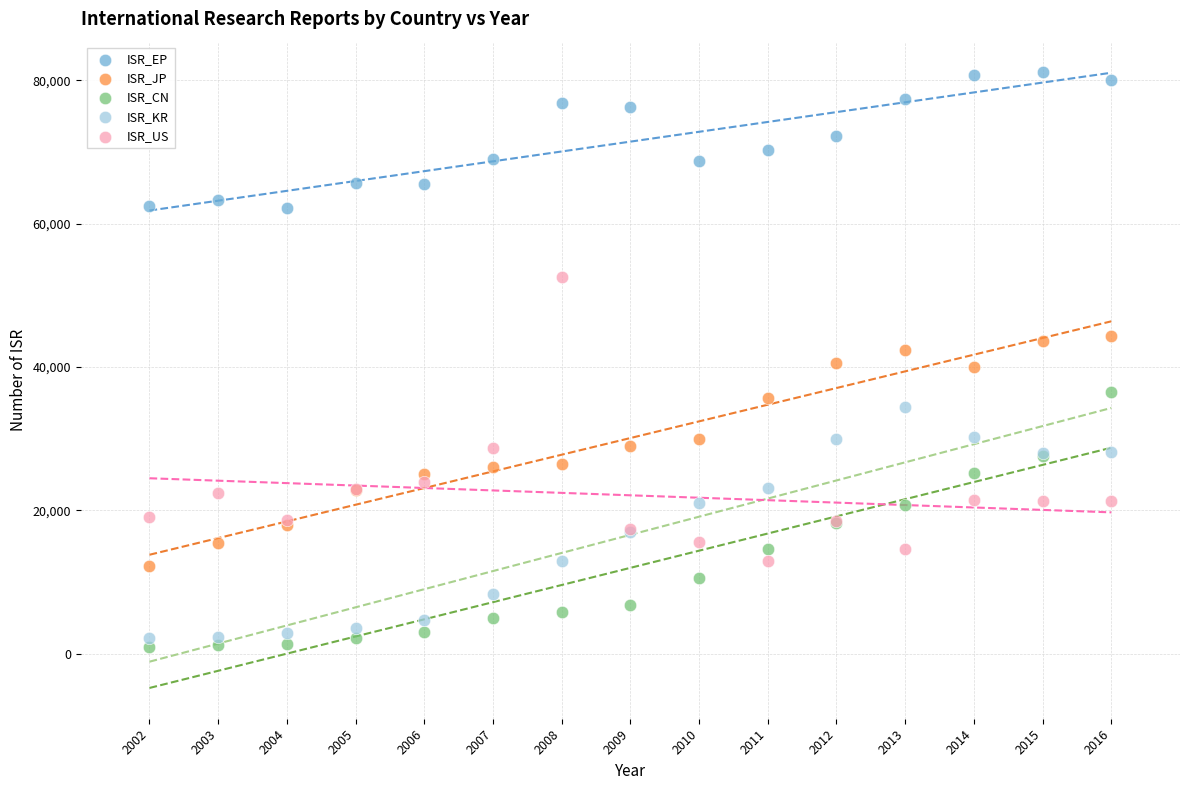

Which series has the largest Y range (max minus min)?

ISR_US